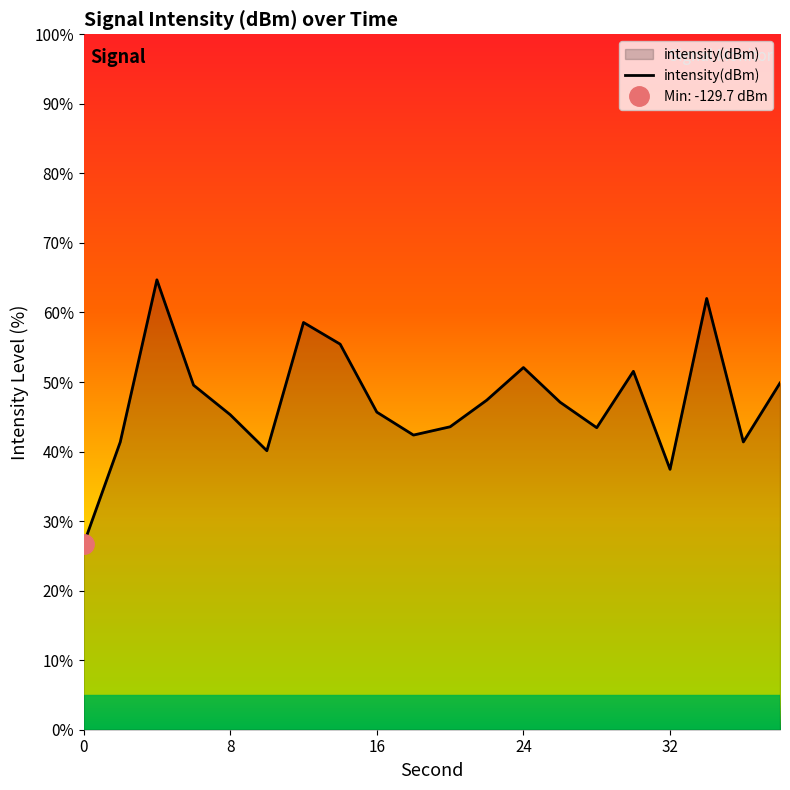

What is the difference between the values at 8 and 32?

7.9